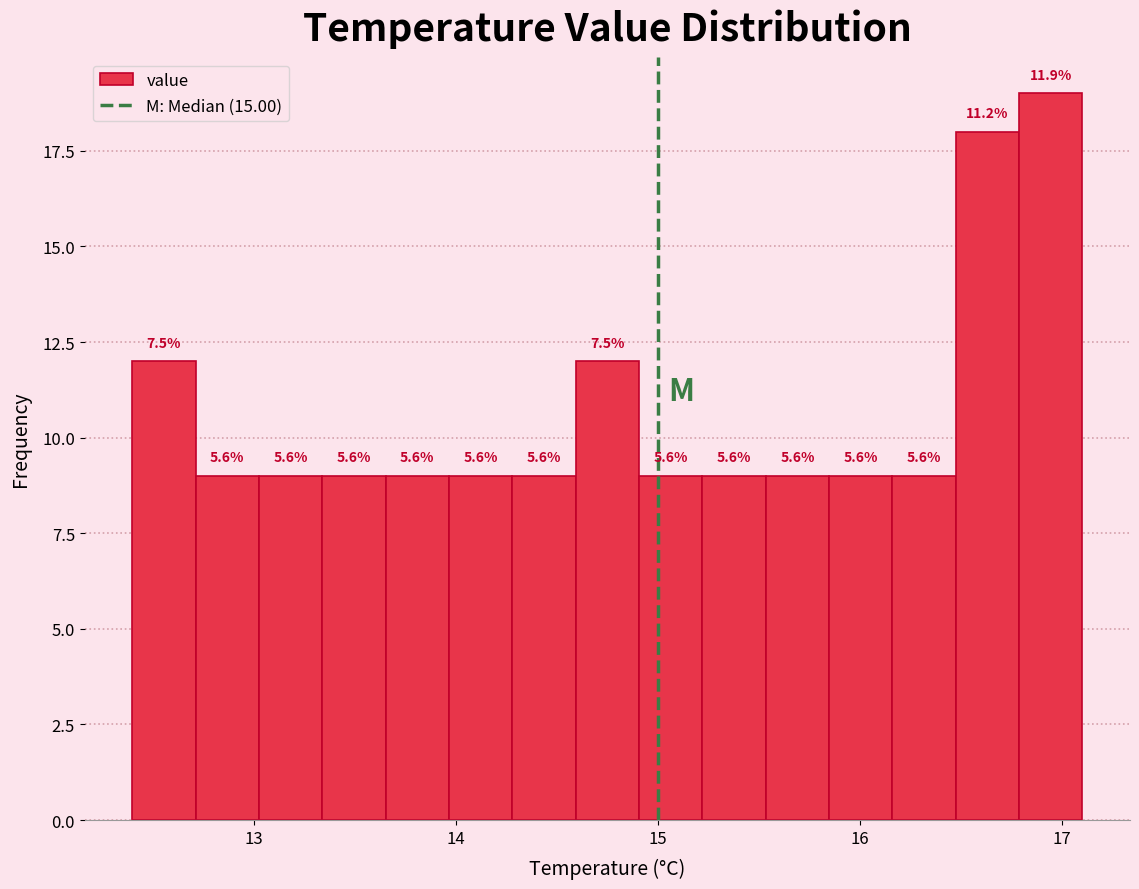

Read against the x-axis, roughly where is the centre of the tallest bar?

16.9